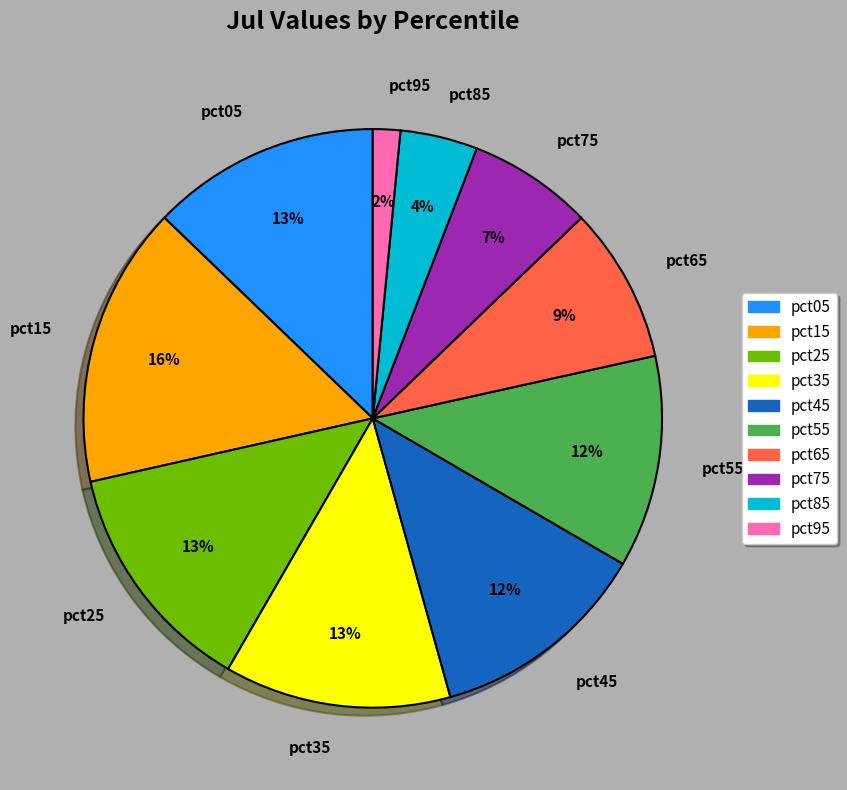

True or false: pct05 accounts for 25% of the total.

False